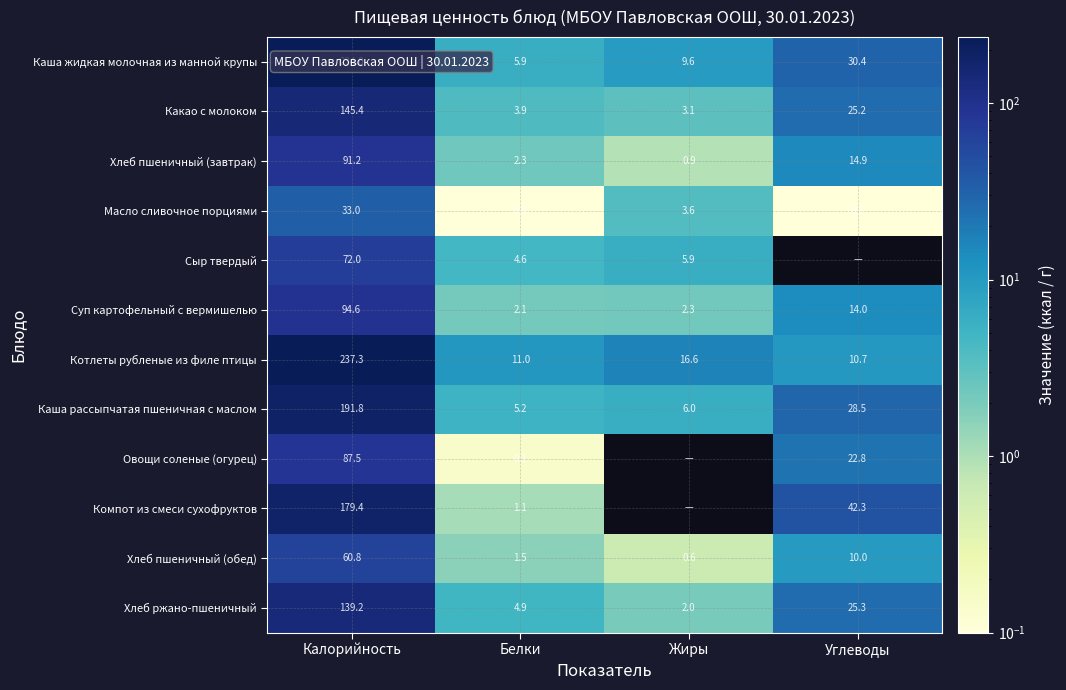

At which category does the chart reach its minimum across all series?

Углеводы